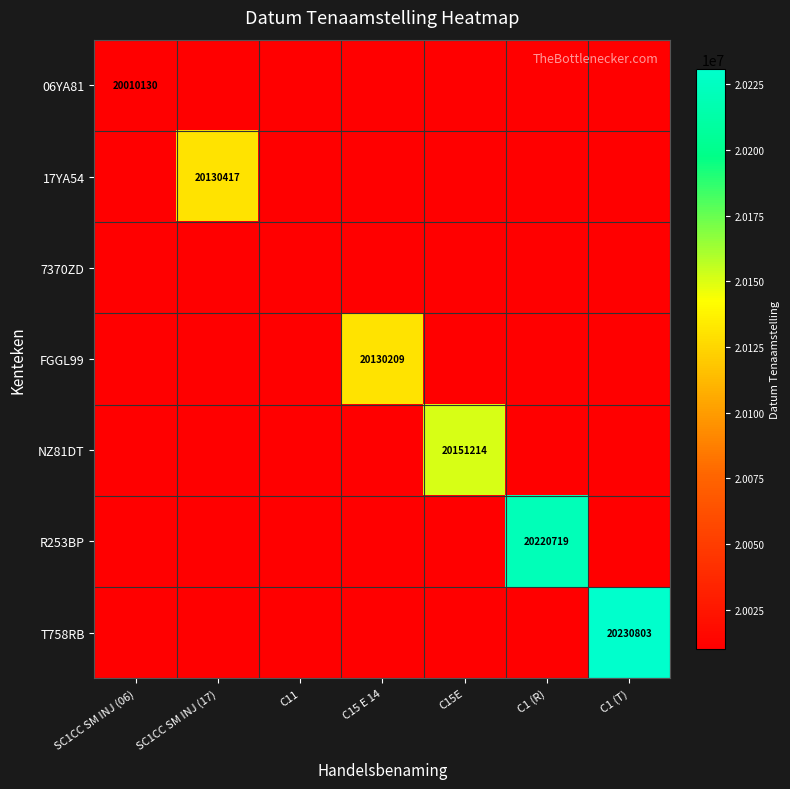

List the series in order of their peak value, lowest first.

7370ZD, 06YA81, FGGL99, 17YA54, NZ81DT, R253BP, T758RB